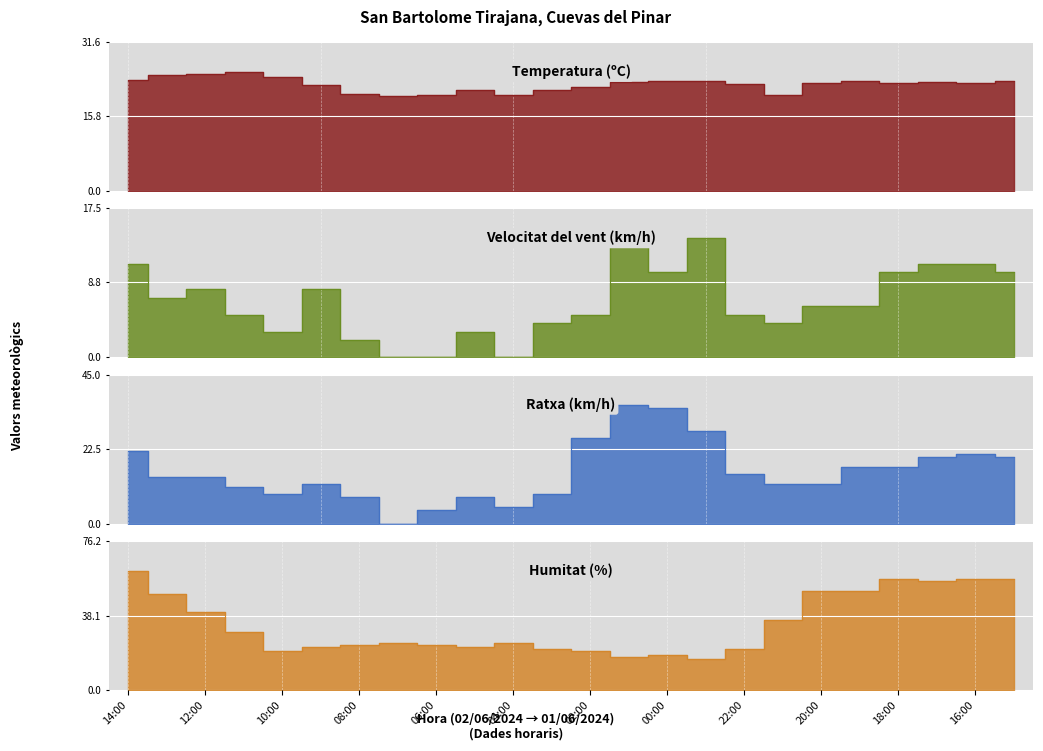

True or false: Velocitat del vent (km/h) and Ratxa (km/h) cross at least once.

False